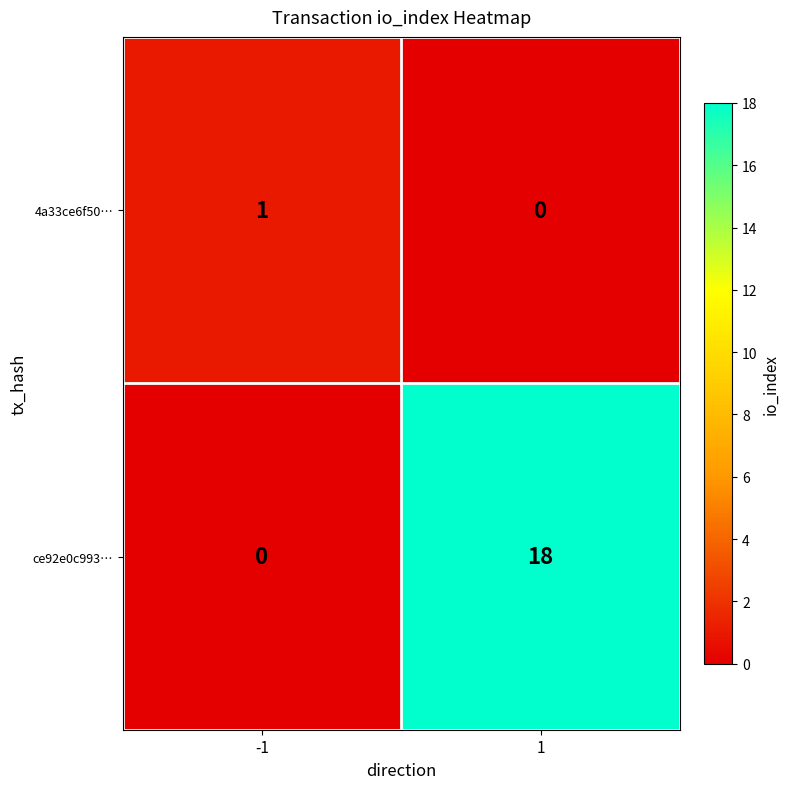

True or false: 4a33ce6f50… has a value of 0 at 1.

True